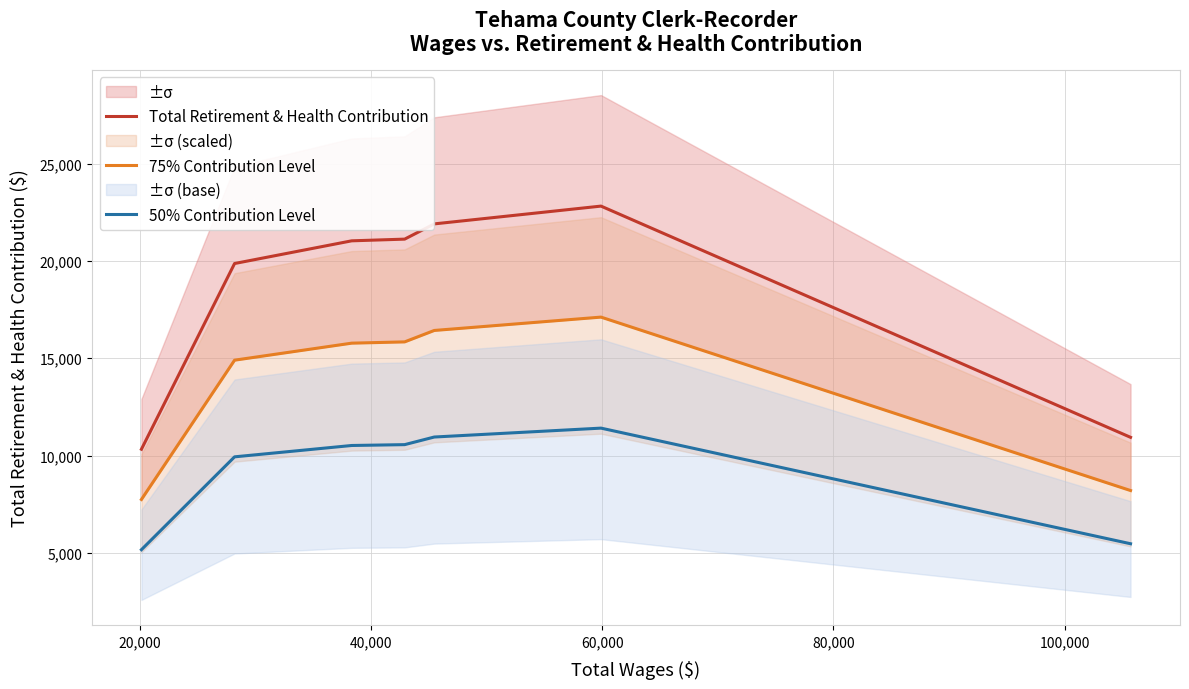

At how many categories does at least one series exceed 13021?

5